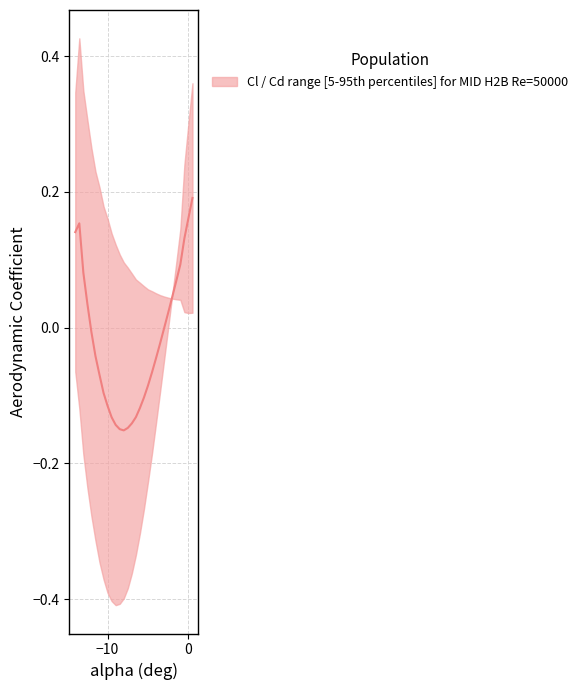

What is the value of the 19th point from the left?

-0.1